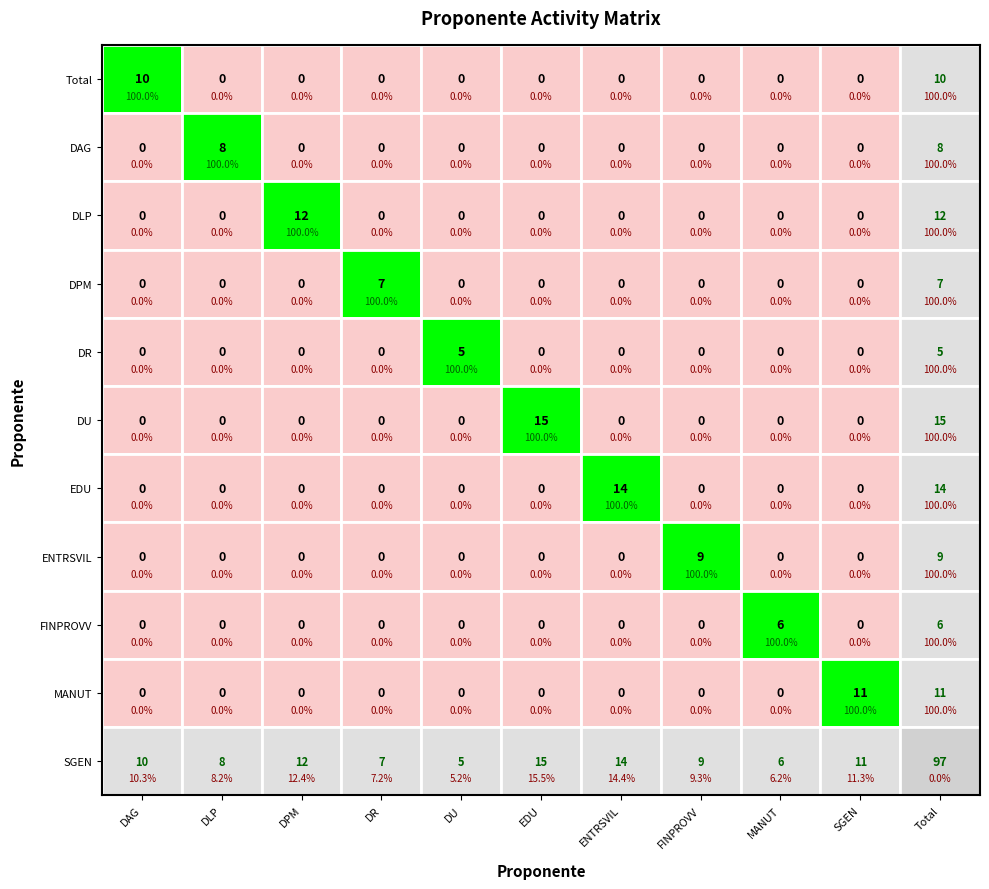

At which category is the sum across all series the highest?

EDU